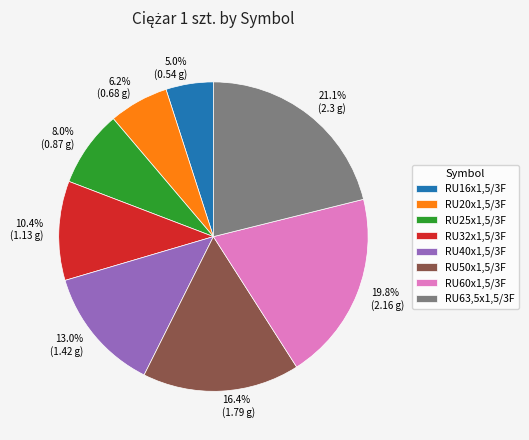

Rank the categories by value from lowest to highest.

RU16x1,5/3F, RU20x1,5/3F, RU25x1,5/3F, RU32x1,5/3F, RU40x1,5/3F, RU50x1,5/3F, RU60x1,5/3F, RU63,5x1,5/3F